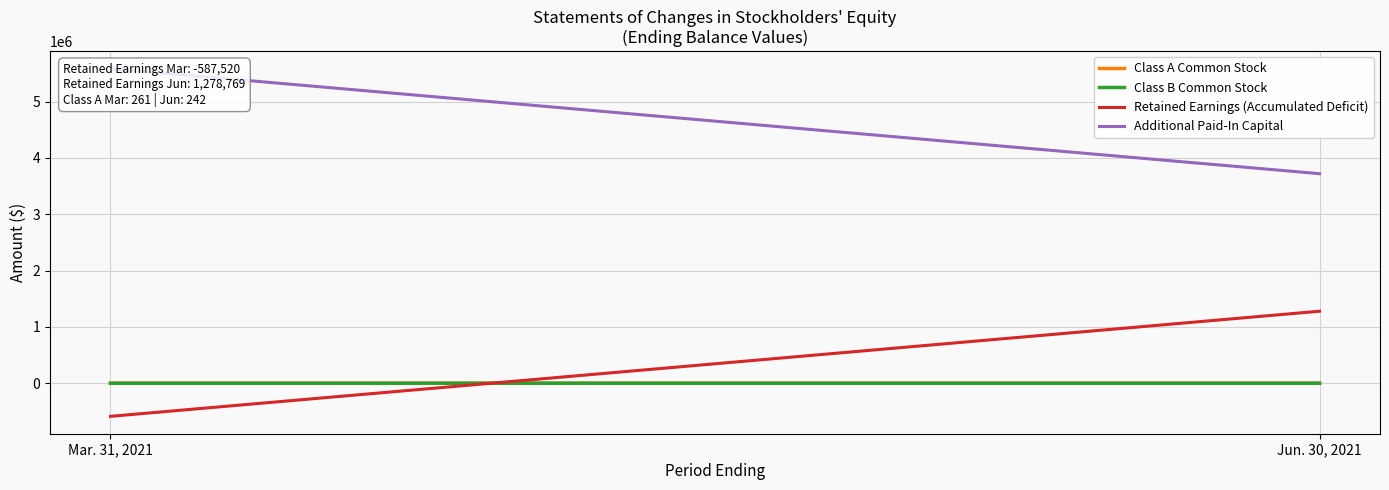

What is the label of the 1st point from the right?

Jun. 30, 2021